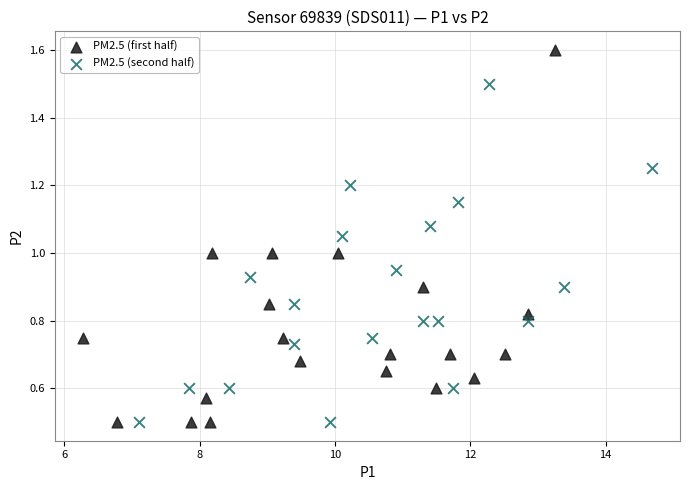

Which series has the widest spread of Y values?

PM2.5 (first half)